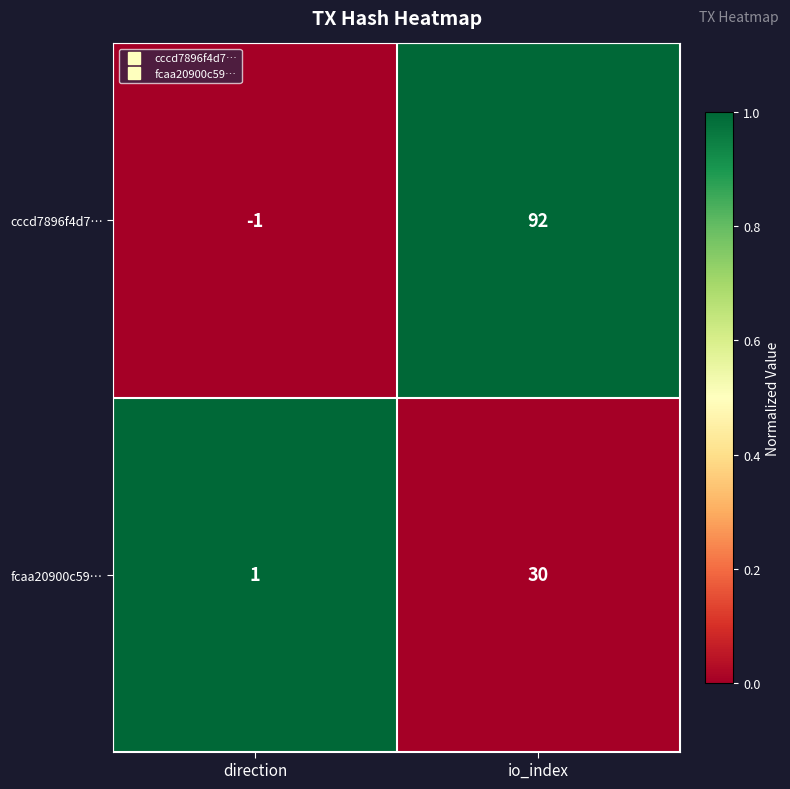

What is the spread (max minus min) of values at direction?

2